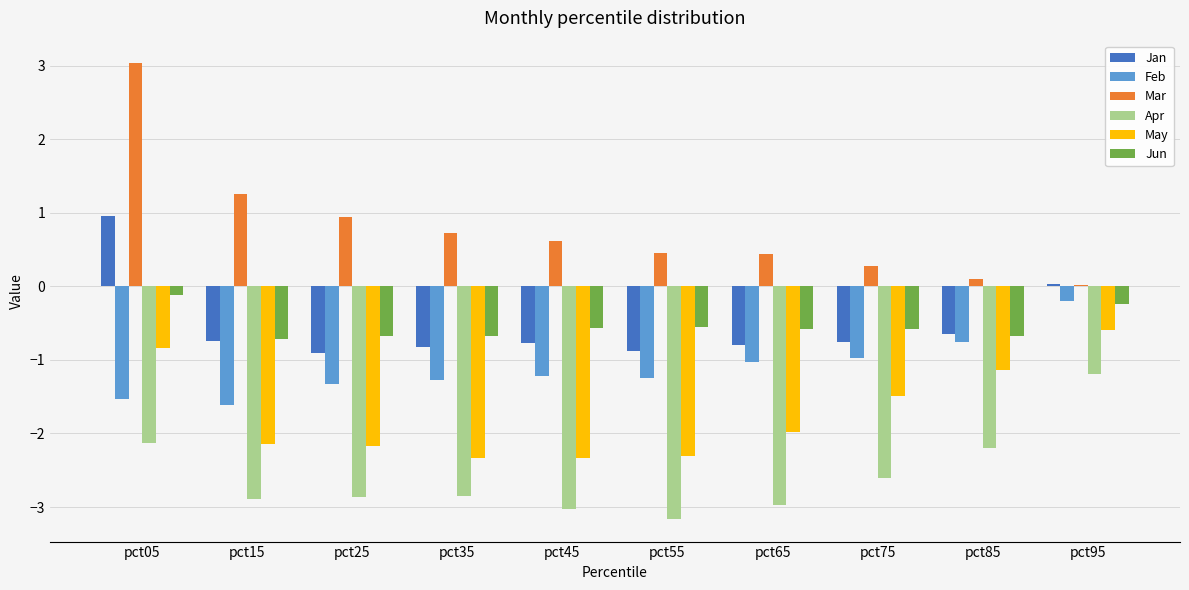

What is the difference between the maximum and minimum values in the May series?

1.7